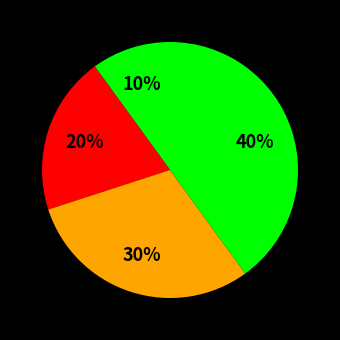

How many slices are in this pie chart?

4